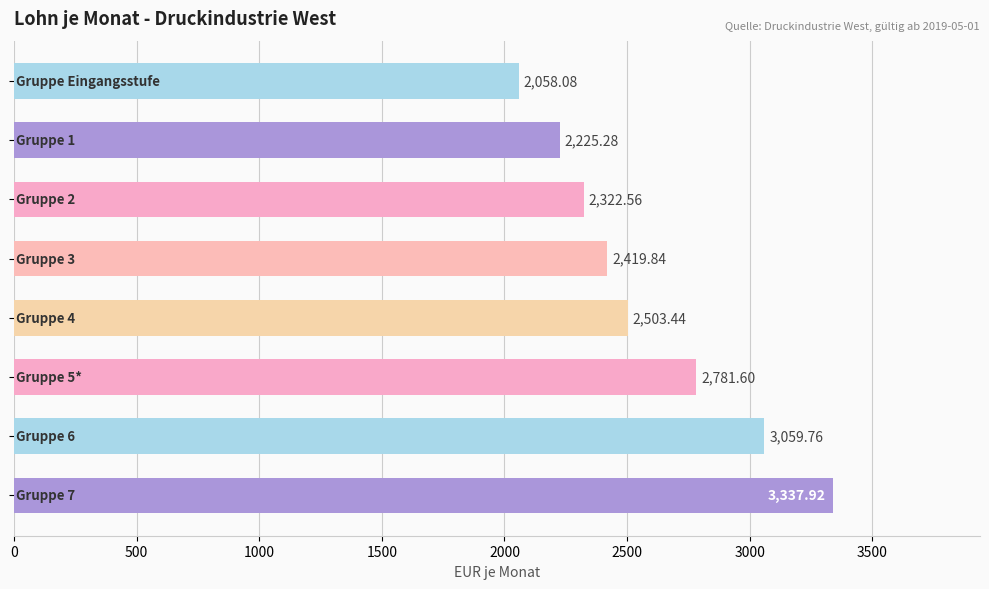

What is the average value?

2588.6